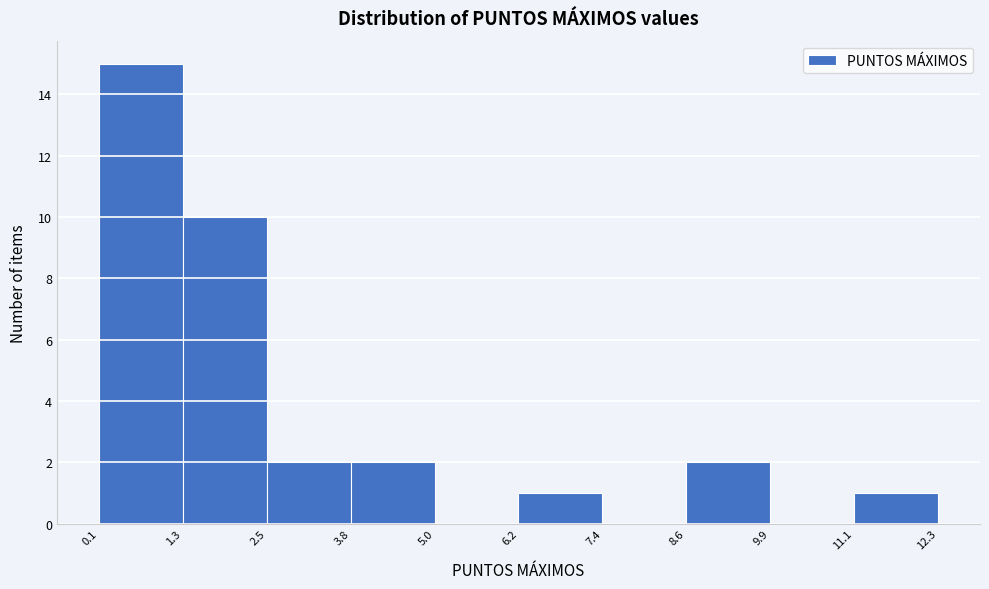

Over which range of the x-axis is the bar tallest?

0.1 to 1.3